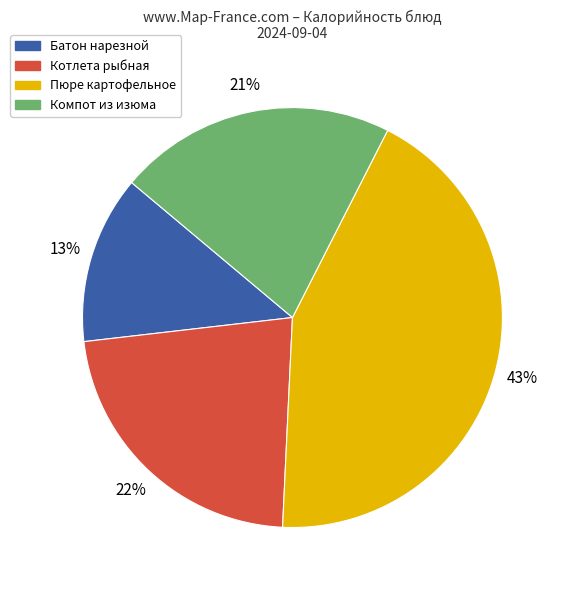

Does any single category account for the majority?

No